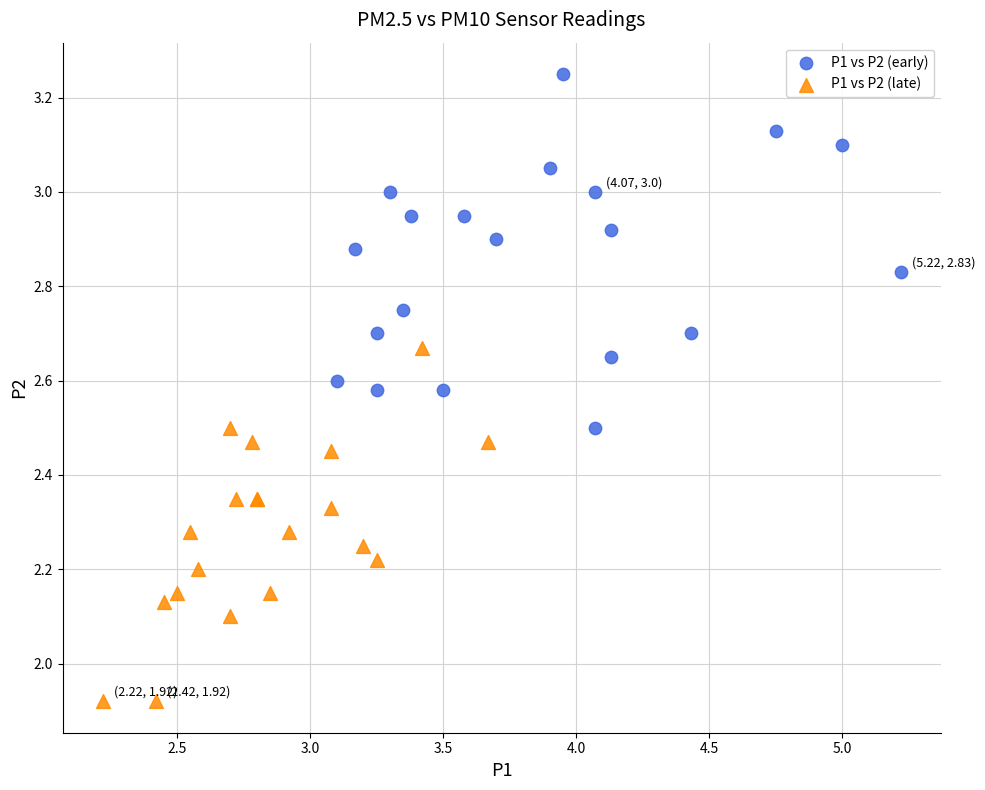

Which series contains the highest Y value?

P1 vs P2 (early)